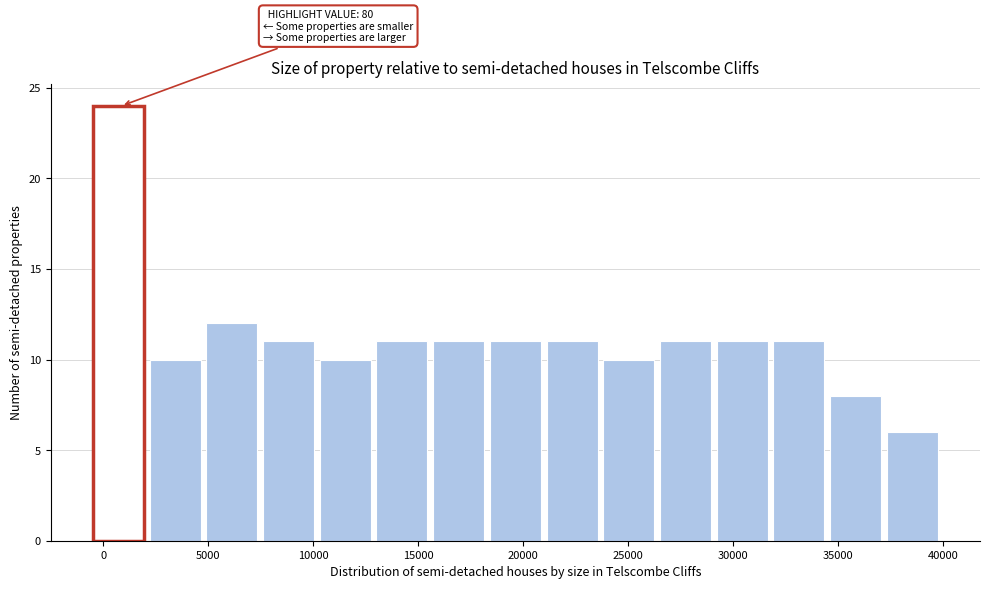

Which range on the x-axis has the tallest bar?

-500 to 2200